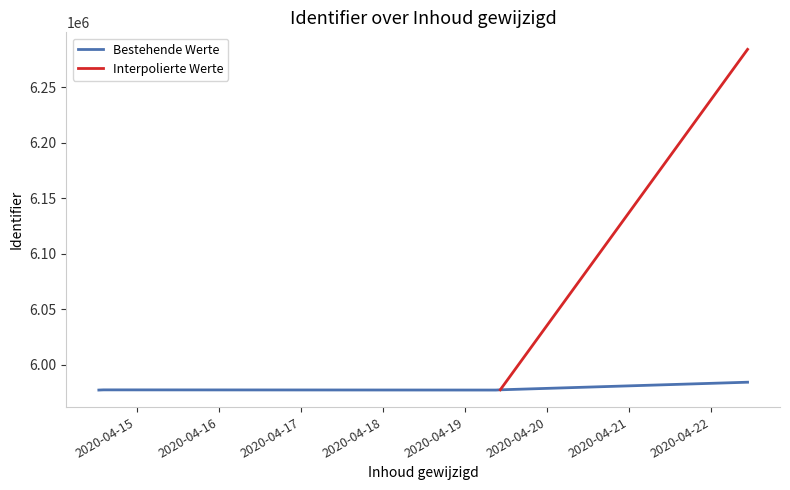

Which has a higher value, 2020-04-14 14:19:36 or 2020-04-19 09:08:19?

2020-04-14 14:19:36